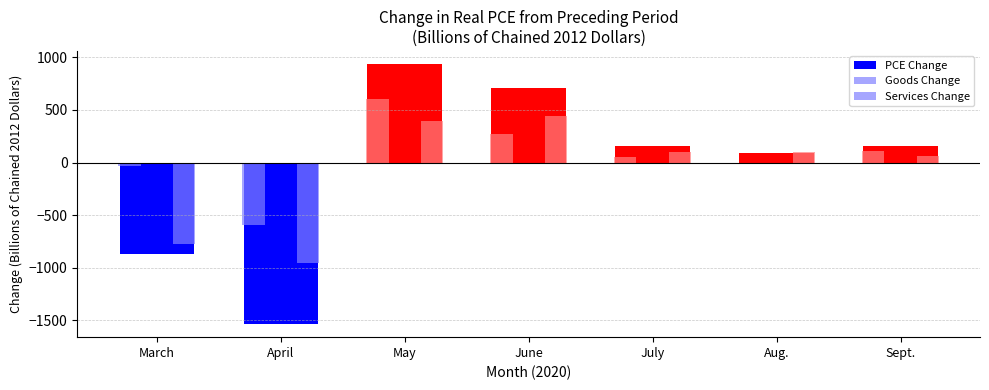

At how many categories does at least one series exceed 733?

1